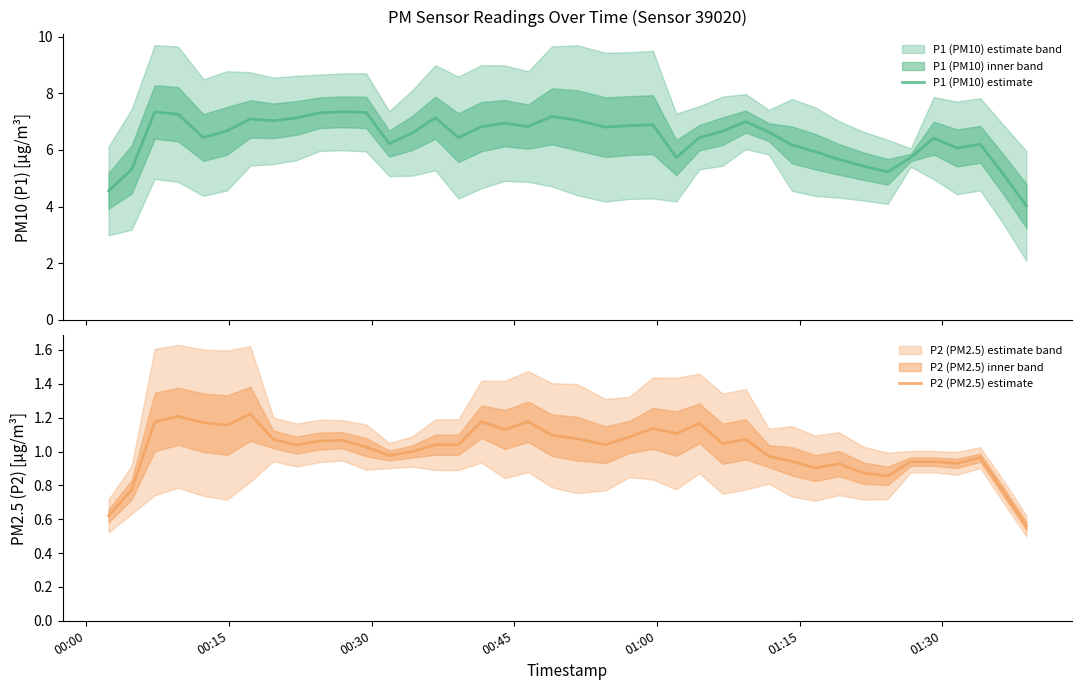

What is the minimum value for P1 (PM10) estimate?

4.0